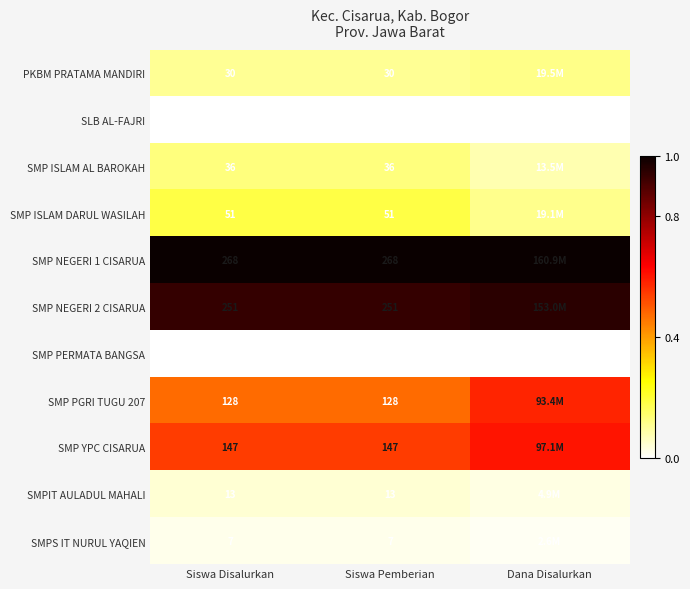

The value of SMP ISLAM AL BAROKAH at Siswa Disalurkan is 0.1. True or false?

False